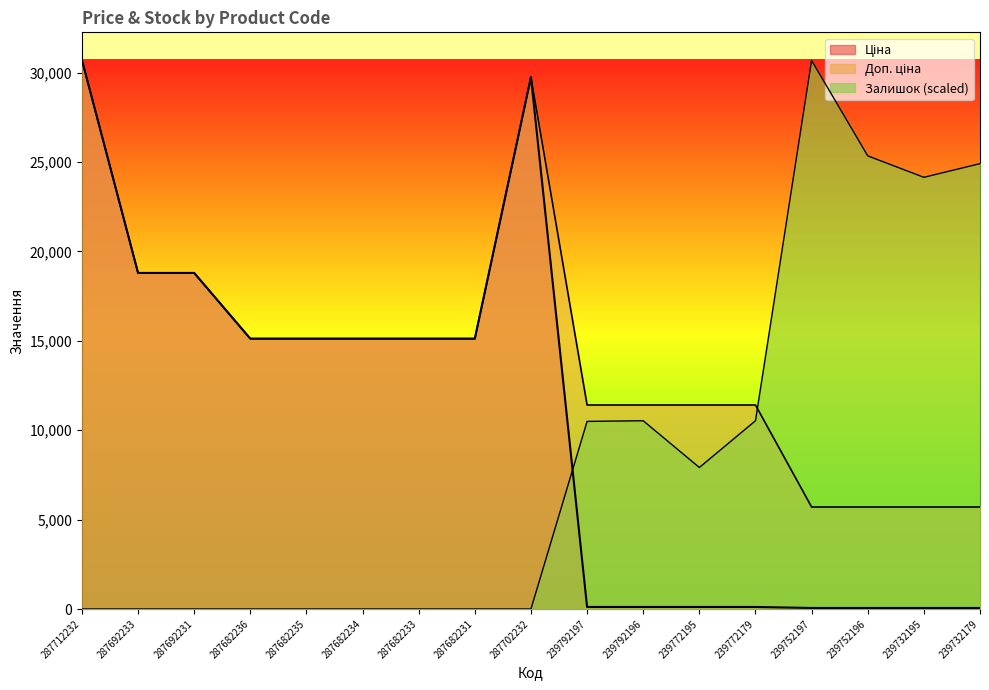

The Залишок series shows 0.0 at 287682233. True or false?

True